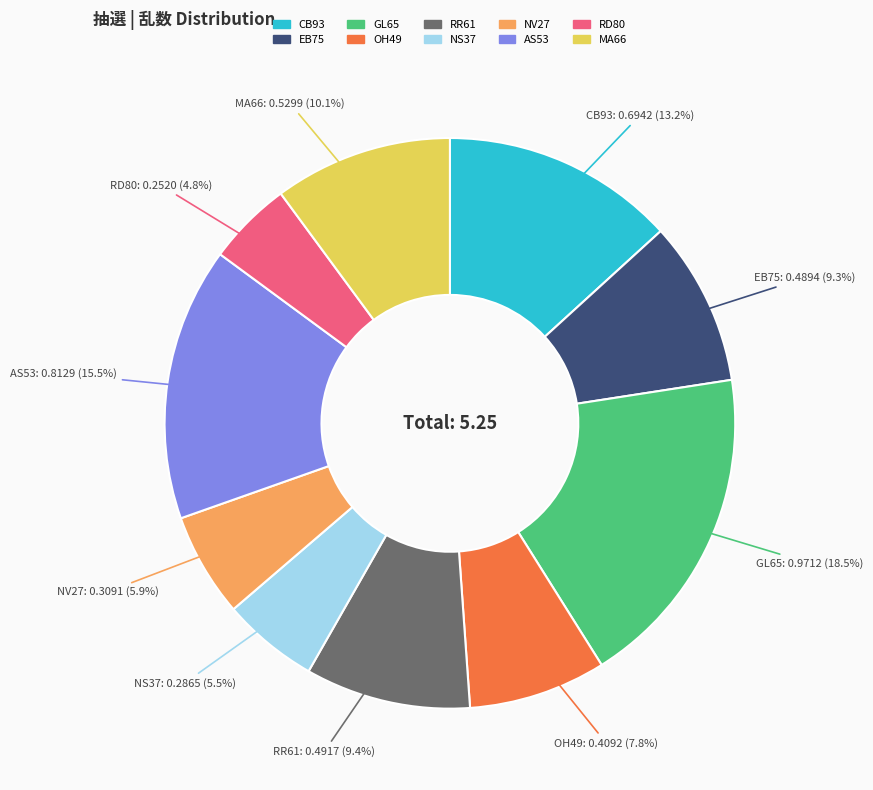

To the nearest percent, what portion does RD80 represent?

5%